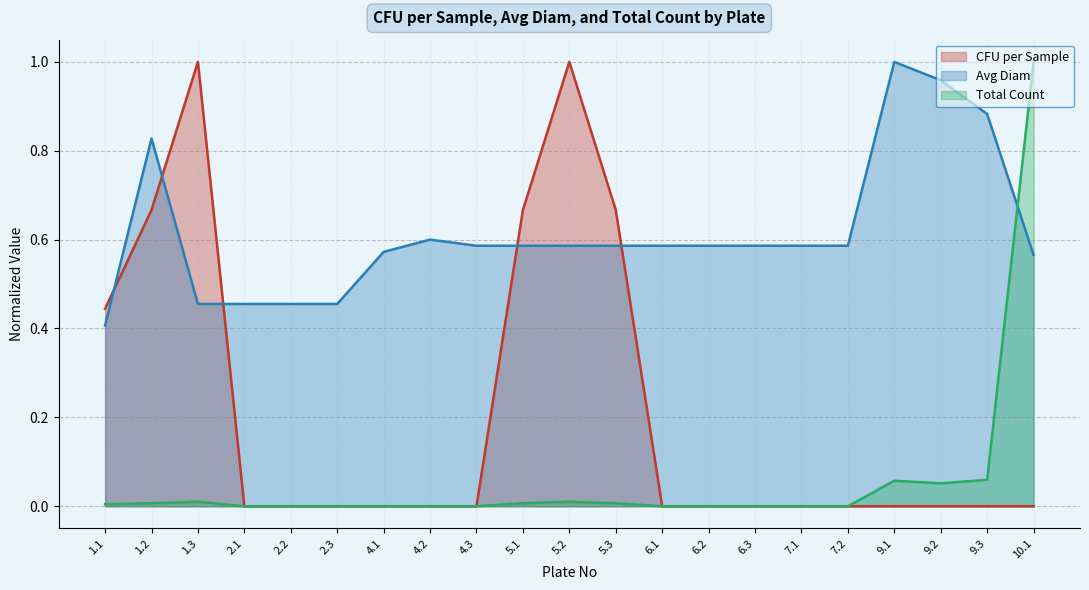

True or false: Avg Diam (line) has more than 1 interior local peaks.

True